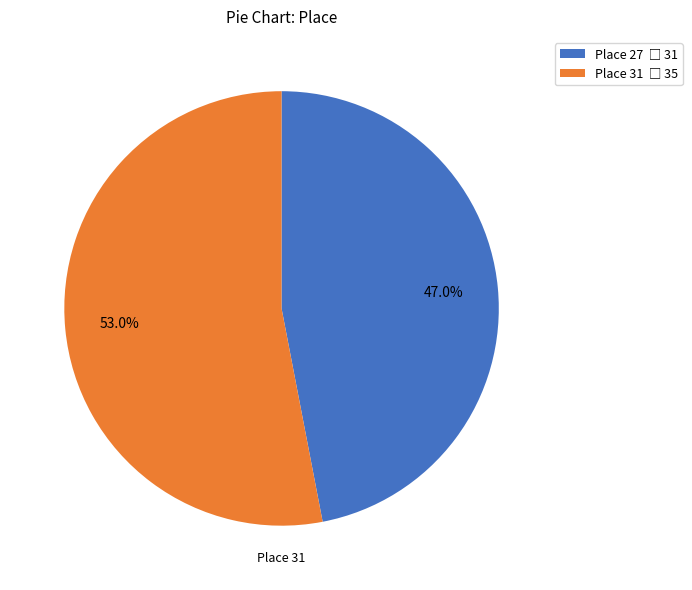

Is there any slice that represents more than half of the pie?

Yes